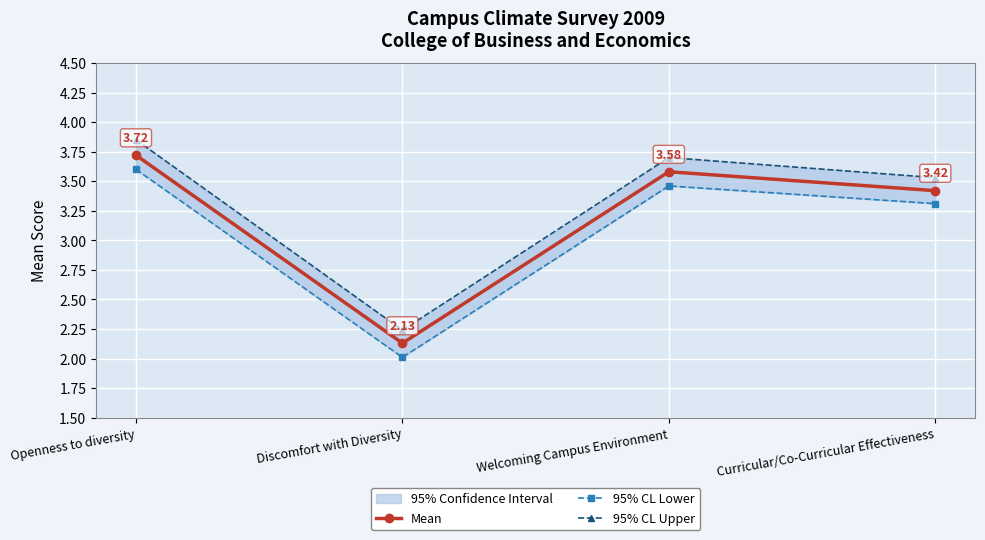

What is the maximum value shown in the chart?

3.9